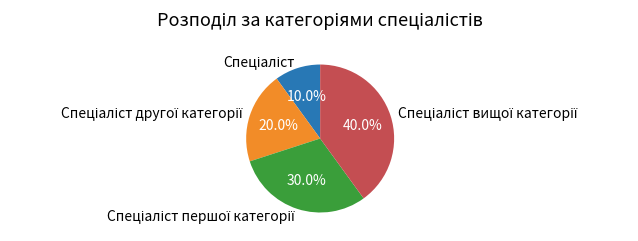

To the nearest percent, what is the difference between the largest and smallest slice percentages?

30%